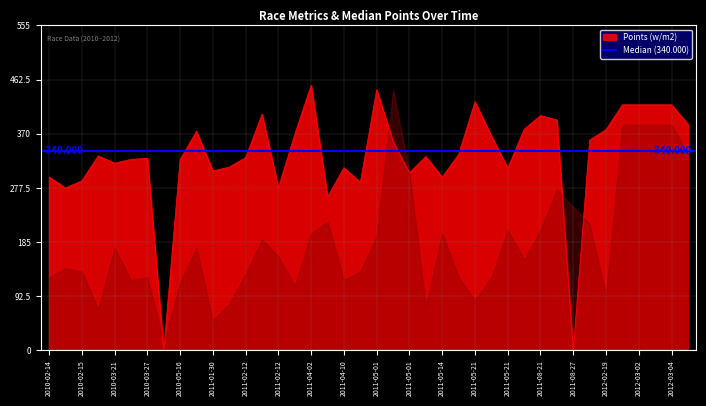

How many interior local peaks does the Points series have?

10